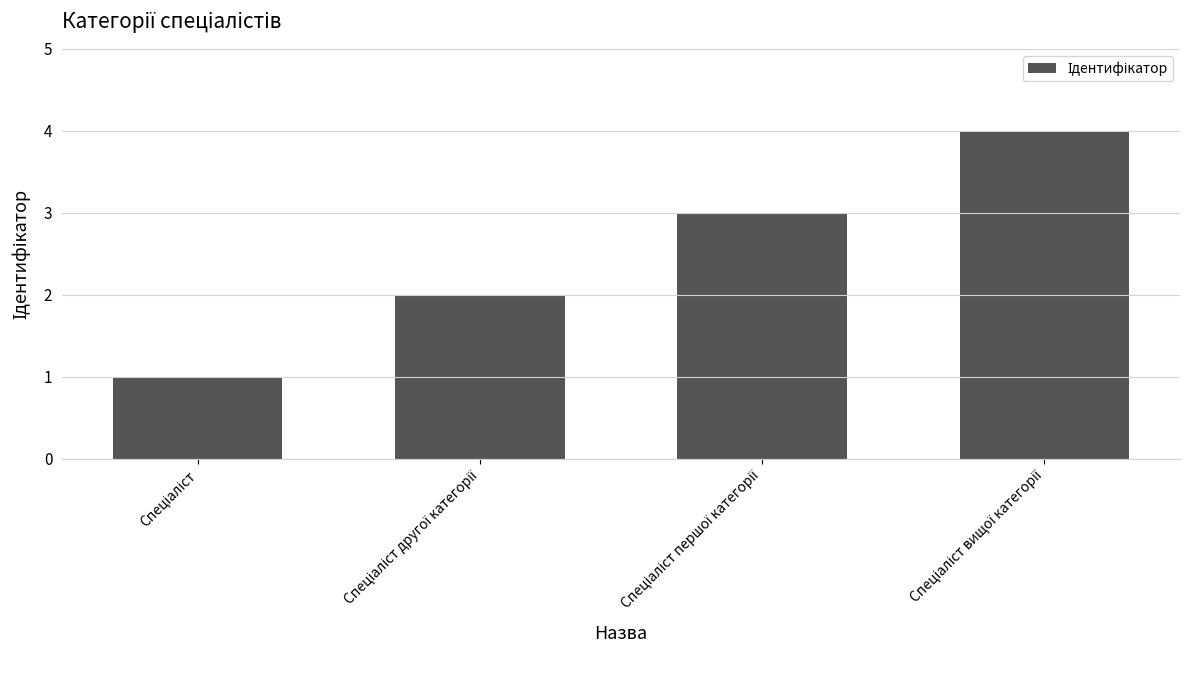

What is the maximum value shown in the chart?

4